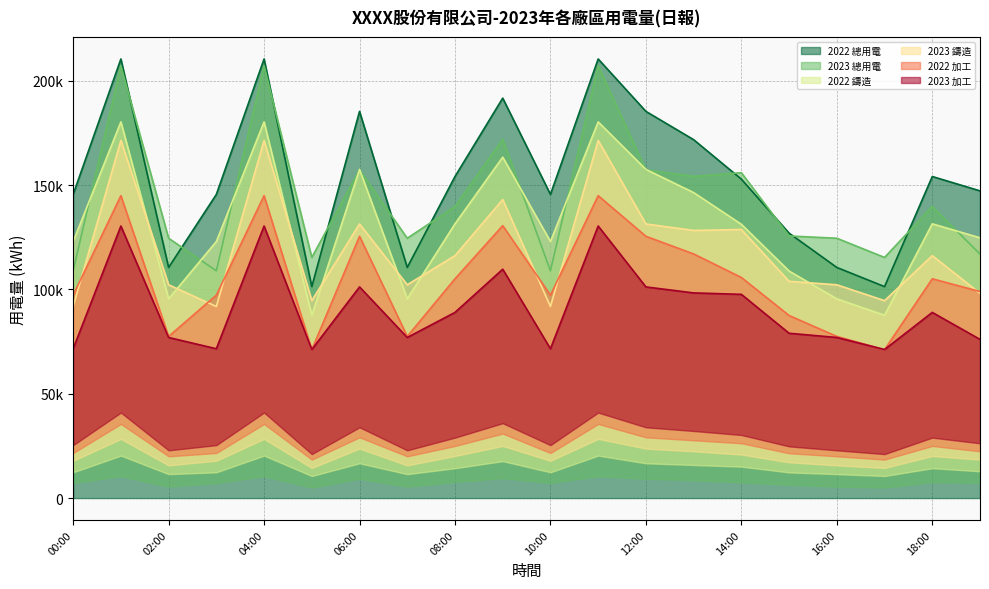

How many interior local peaks does the 2022 加工 series have?

6